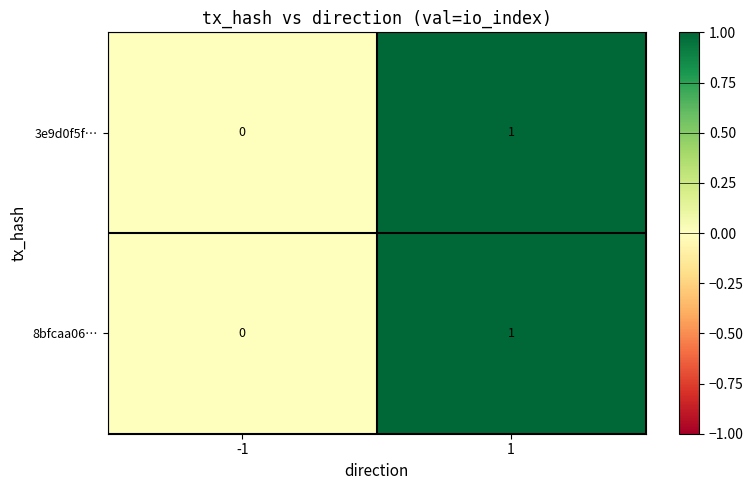

The value of 3e9d0f5f… at -1 is 1. True or false?

False